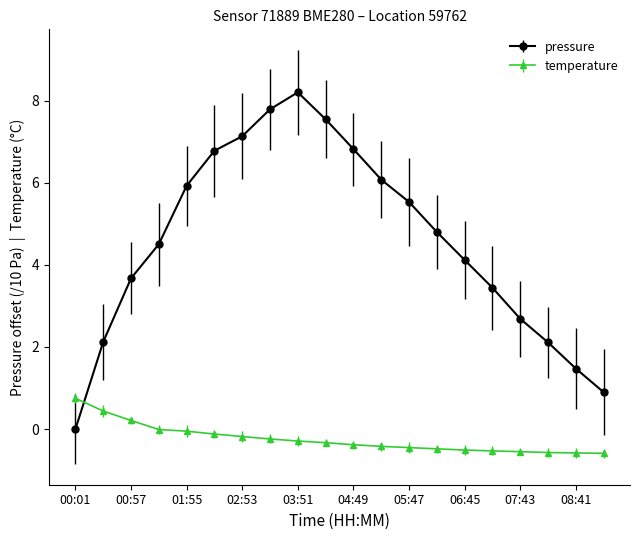

Which series ends up on top after the final intersection of temperature and pressure?

pressure